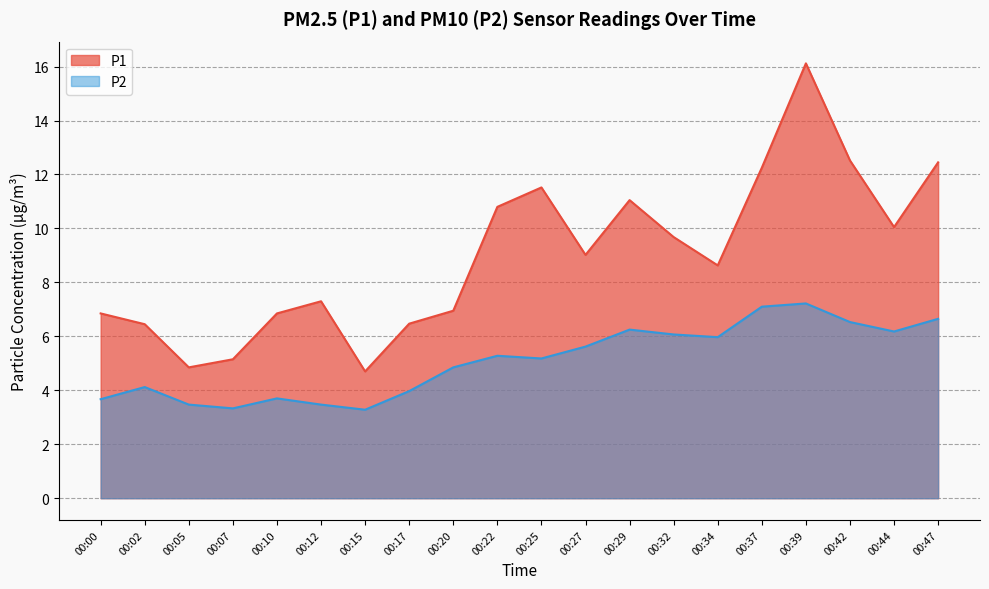

Which series has the largest total across all categories?

P1